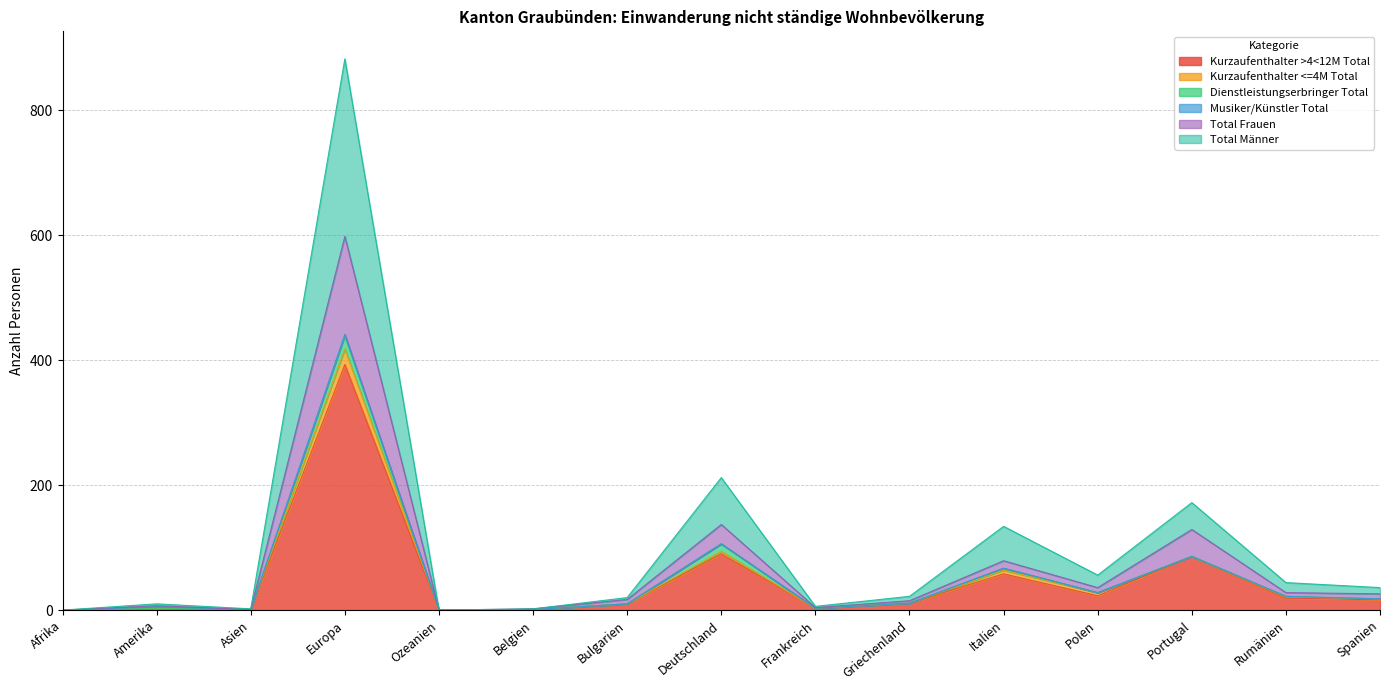

What position from the right is Belgien?

10